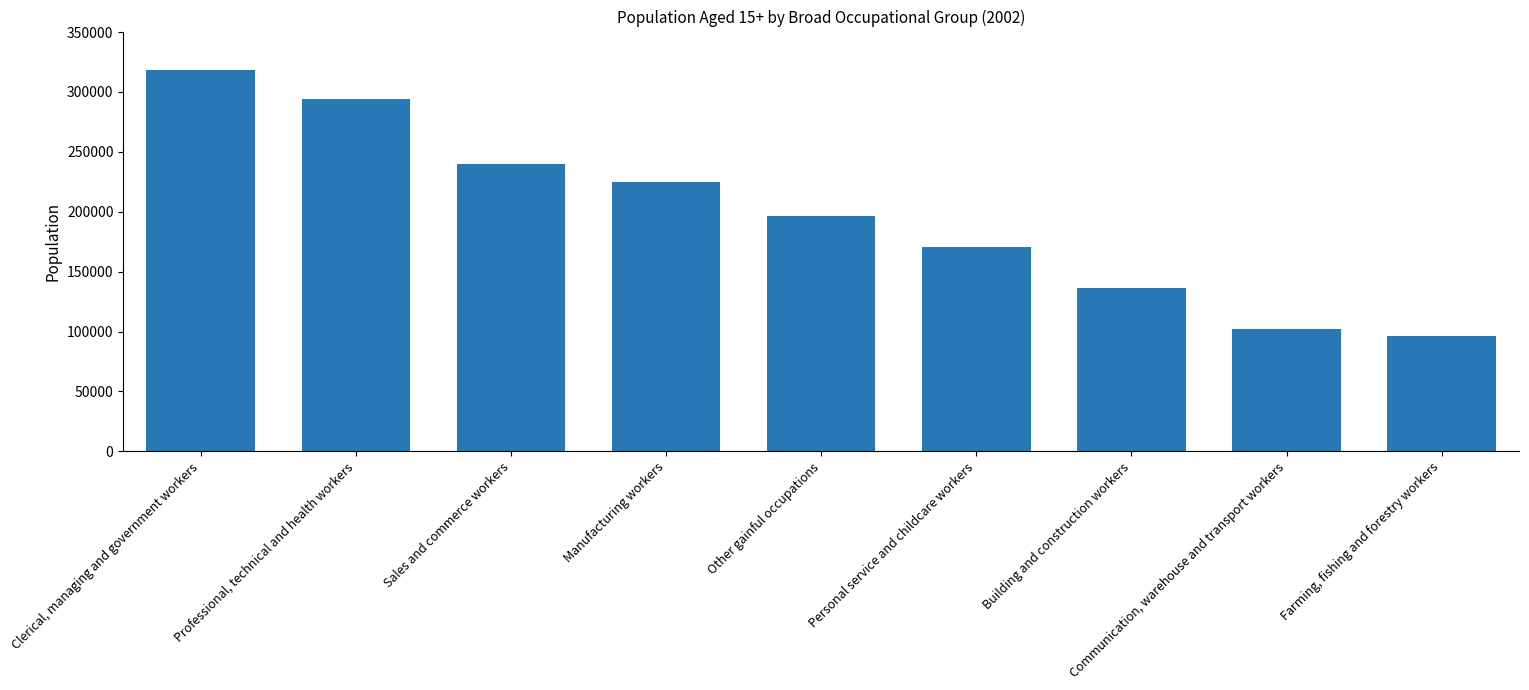

How many distinct data groups are displayed?

1